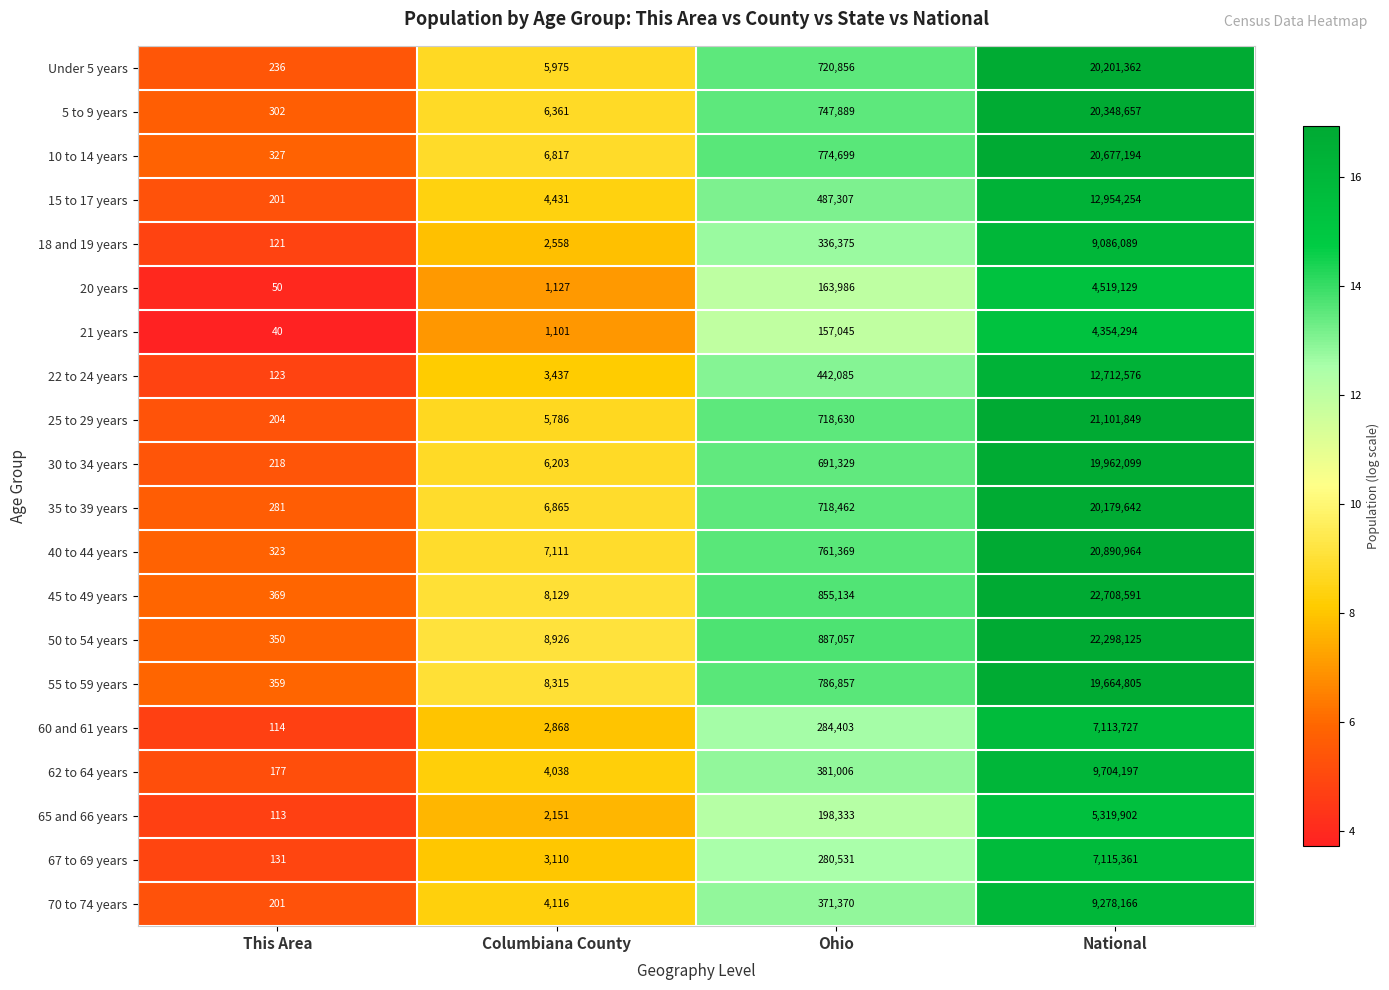

At Ohio, list the series in order from largest to smallest.

50 to 54 years, 45 to 49 years, 55 to 59 years, 10 to 14 years, 40 to 44 years, 5 to 9 years, Under 5 years, 25 to 29 years, 35 to 39 years, 30 to 34 years, 15 to 17 years, 22 to 24 years, 62 to 64 years, 70 to 74 years, 18 and 19 years, 60 and 61 years, 67 to 69 years, 65 and 66 years, 20 years, 21 years